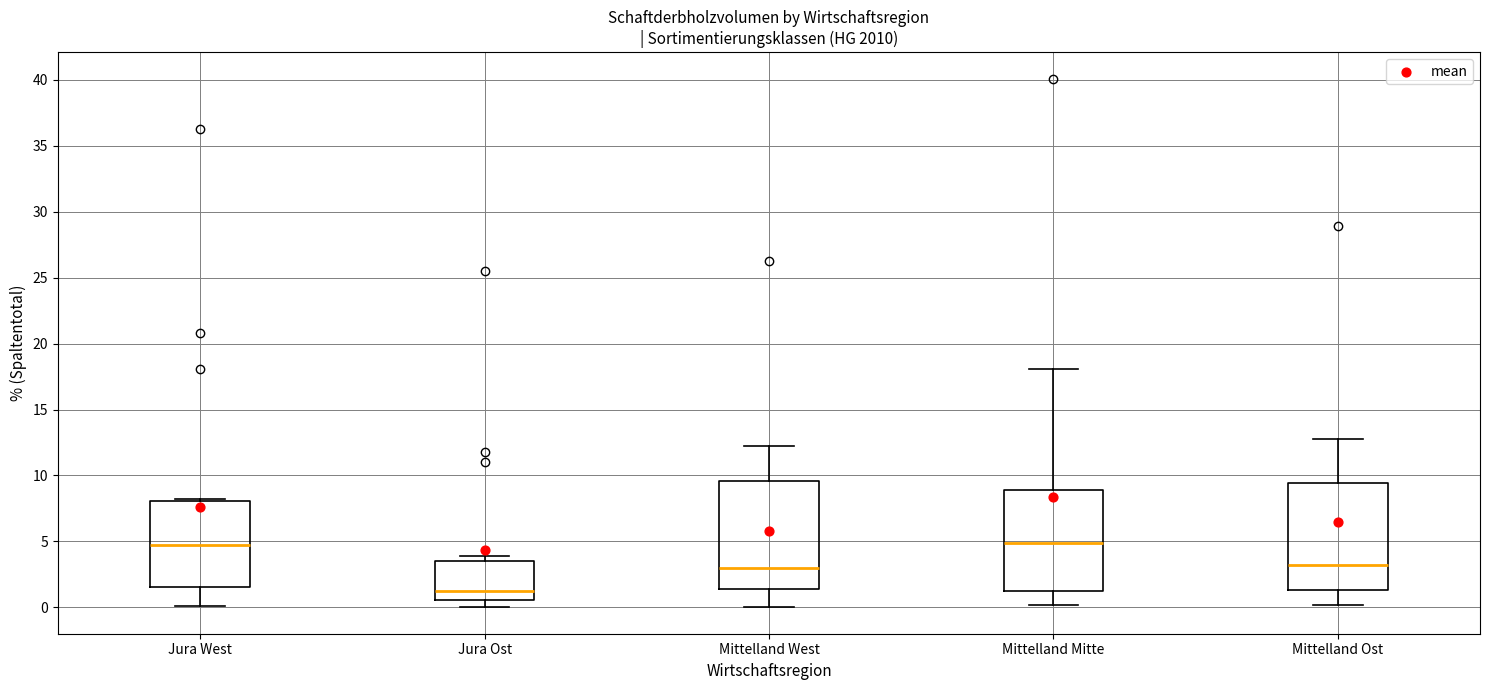

Reading left to right, transcribe this box plot: for each box, give where its median line is, the range the box spans, and where its two whiskers end, as read against the y-axis. The values are not printed on the chart, so give them approximately, as read against the axis.

Jura West: median 5.0, box 1.5 to 8.0, whiskers 0.0 to 8.0
Jura Ost: median 1.5, box 0.5 to 3.5, whiskers 0.0 to 4.0
Mittelland West: median 3.0, box 1.5 to 9.5, whiskers 0.0 to 12.0
Mittelland Mitte: median 5.0, box 1.0 to 9.0, whiskers 0.0 to 18.0
Mittelland Ost: median 3.0, box 1.5 to 9.5, whiskers 0.0 to 13.0